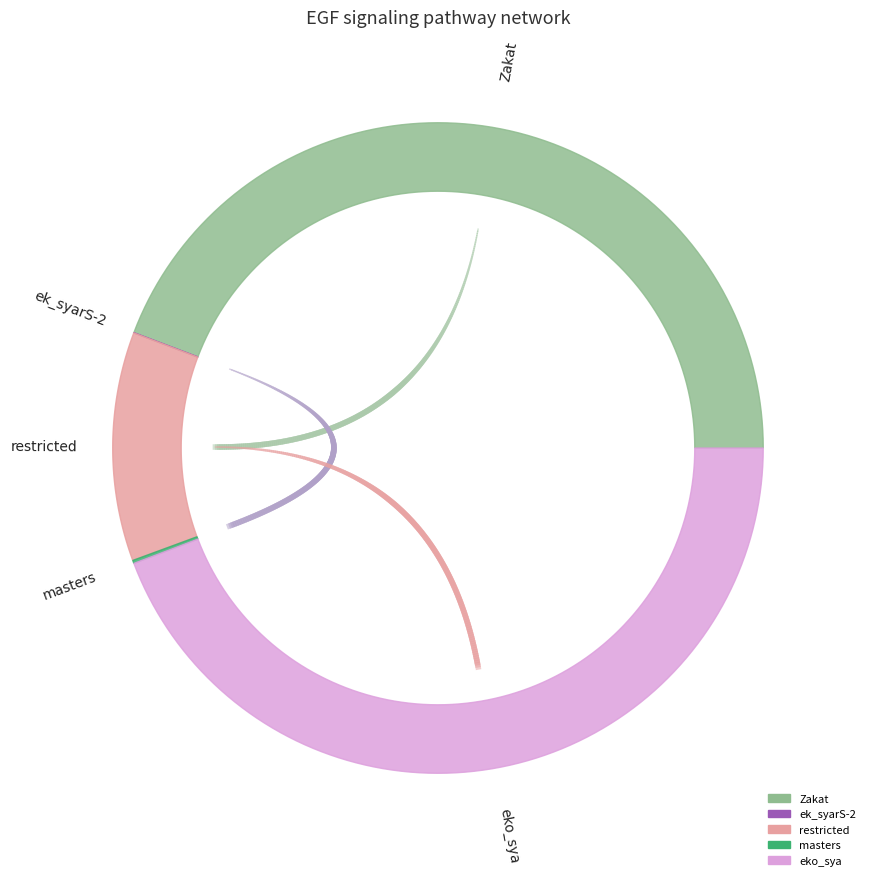

To the nearest percent, what percentage of the pie is Zakat?

44%